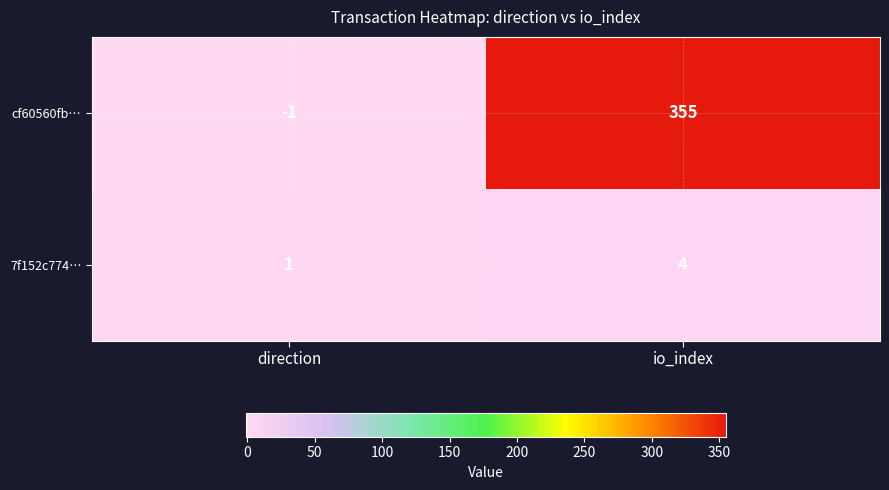

Which category has the highest value across all series?

io_index